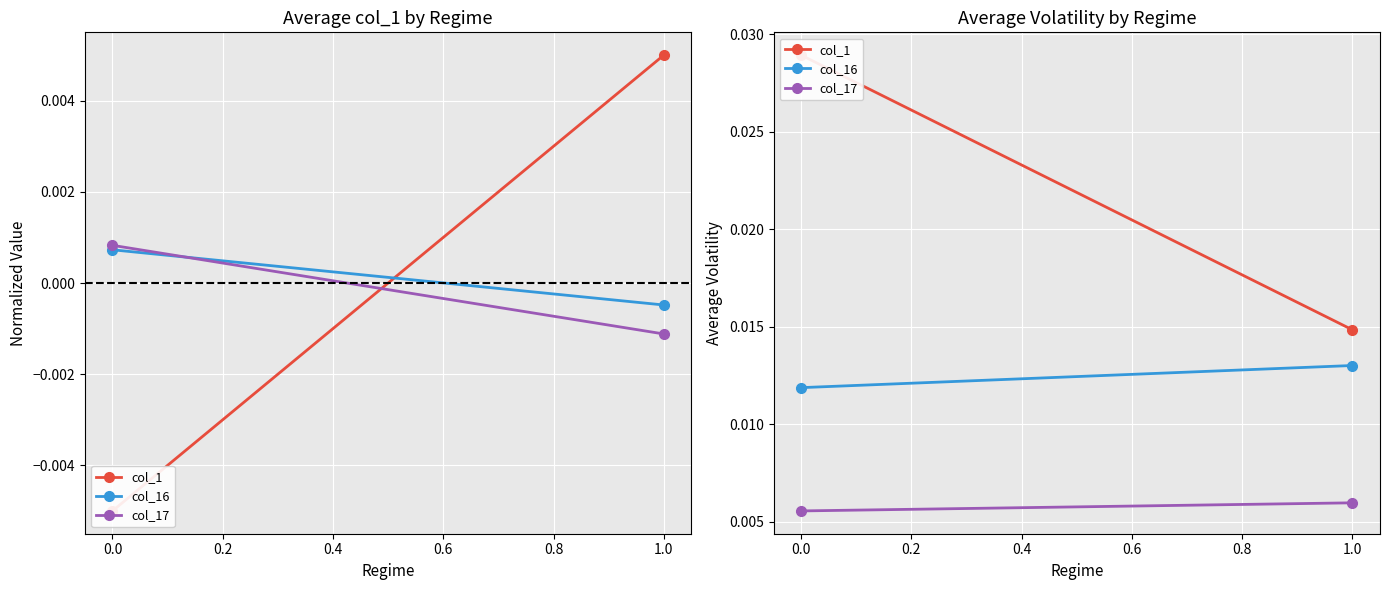

Reading left to right, what are all the values shown in this chart?

col_1: 0.0	0.0
col_16: 0.0	0.0
col_17: 0.0	0.0